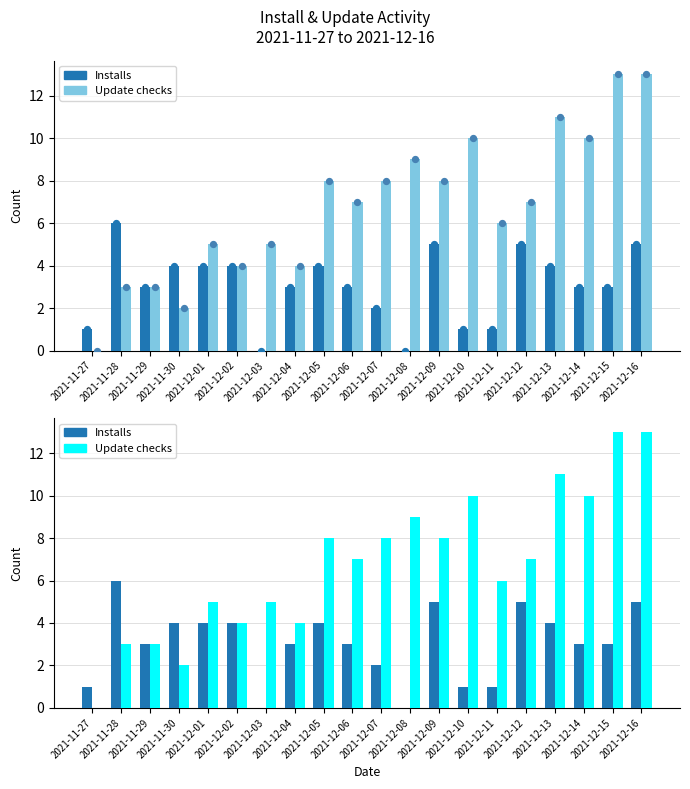

Is the value of Installs at 2021-12-07 greater than the value of Update checks at 2021-11-30?

No